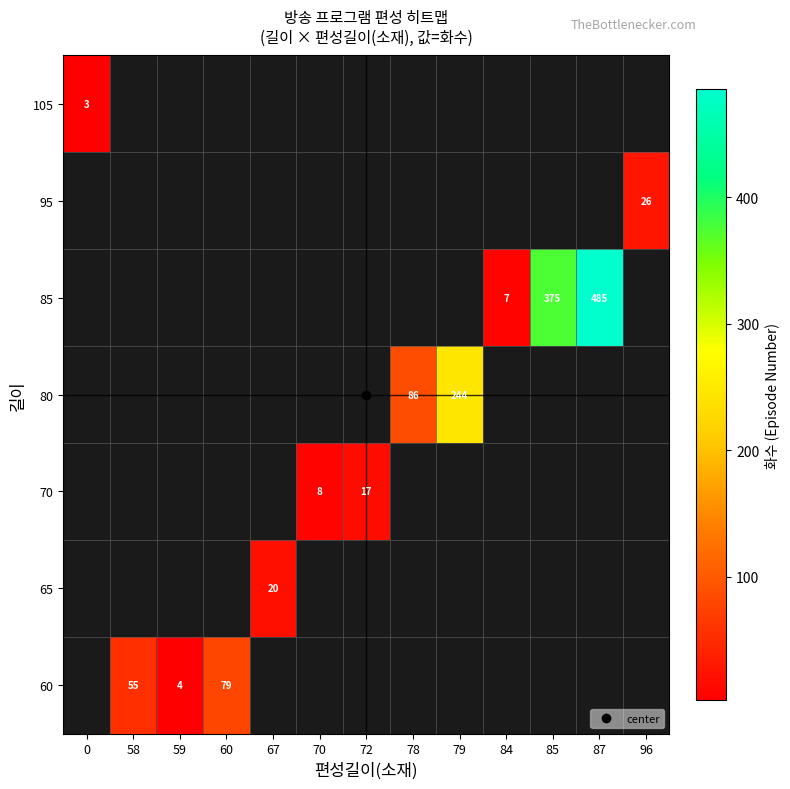

Which category has the highest value across all series?

87